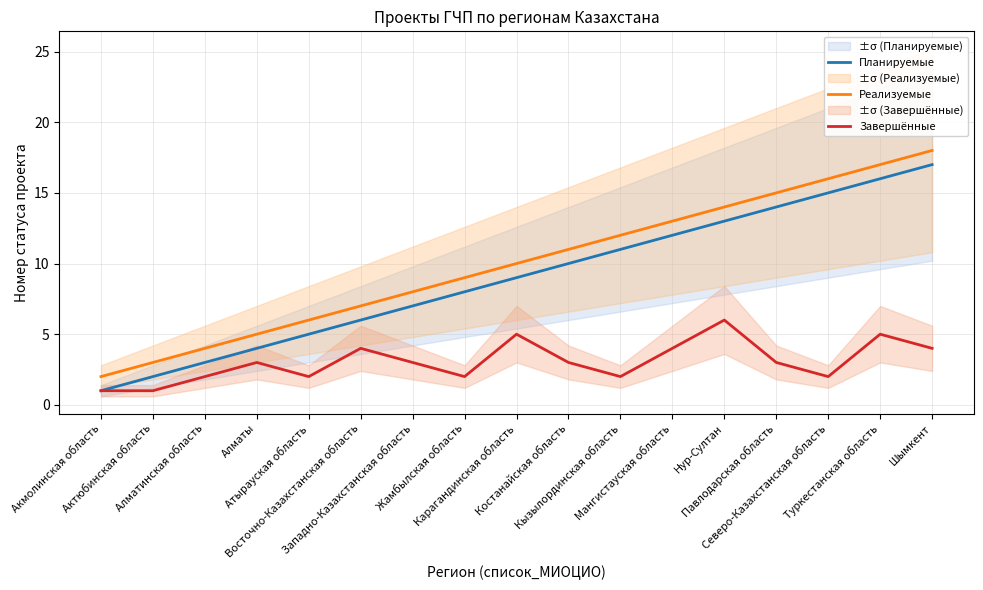

At which category does the chart reach its peak across all series?

Шымкент